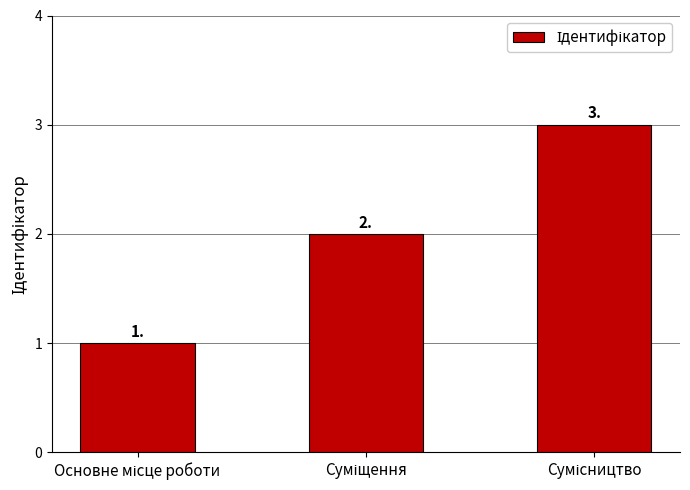

What is the value of the 3rd bar from the left?

3